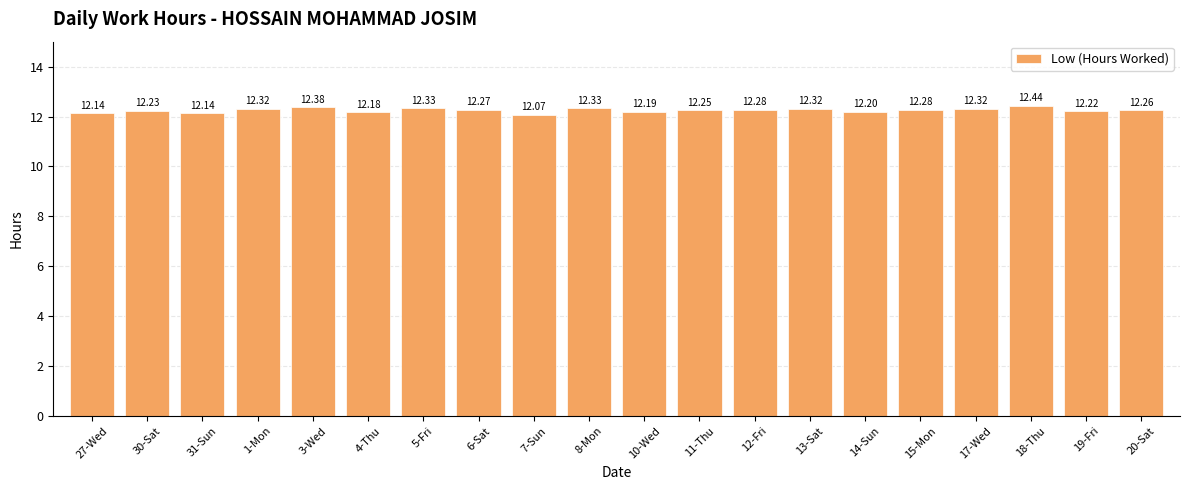

Which label corresponds to the largest value in the chart?

18-Thu